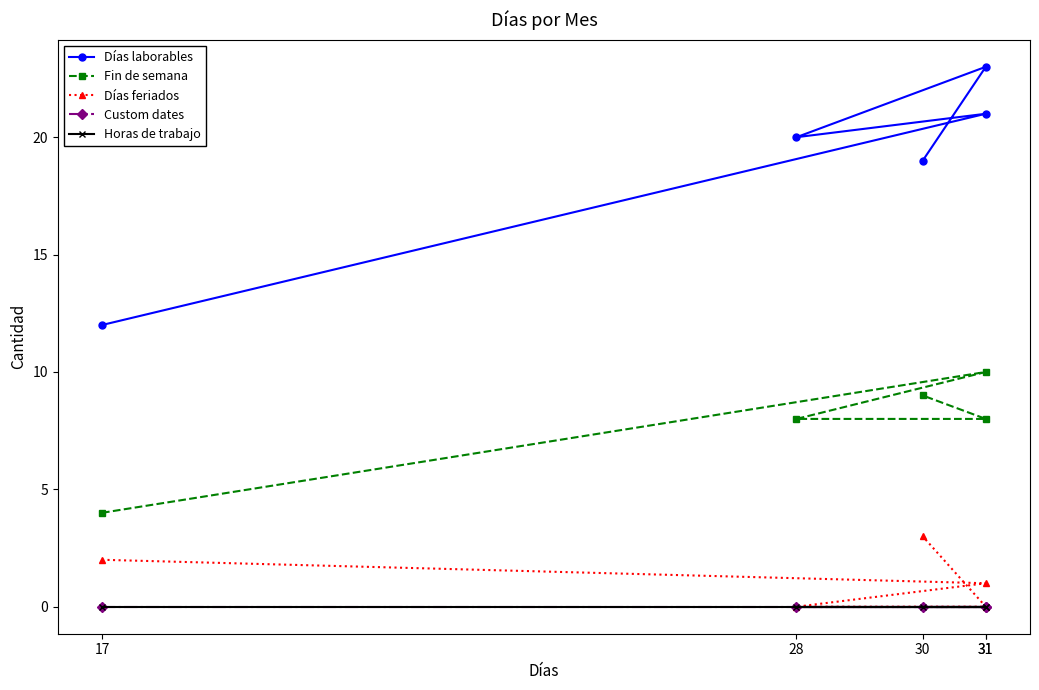

Is this an area chart (filled region under the line)?

No